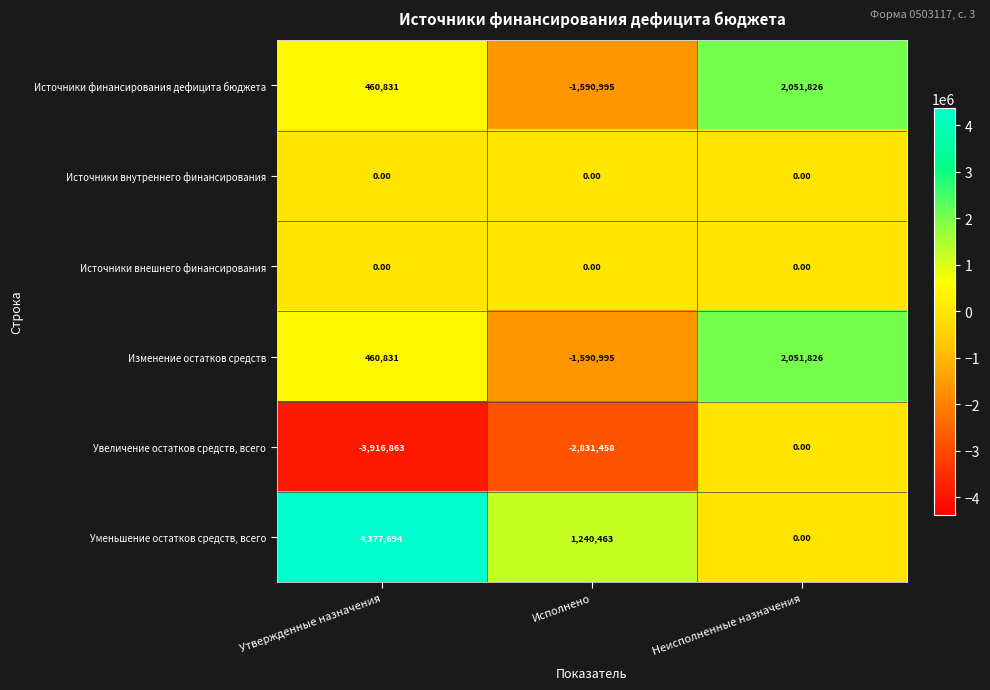

How many categories are shown in the chart?

3